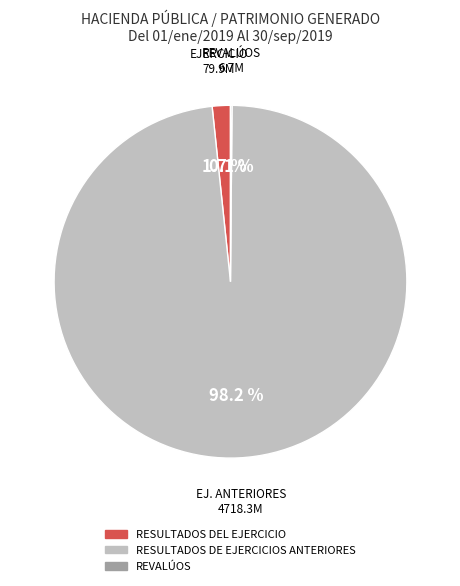

To the nearest percent, what is the difference between the largest and smallest slice percentages?

98%